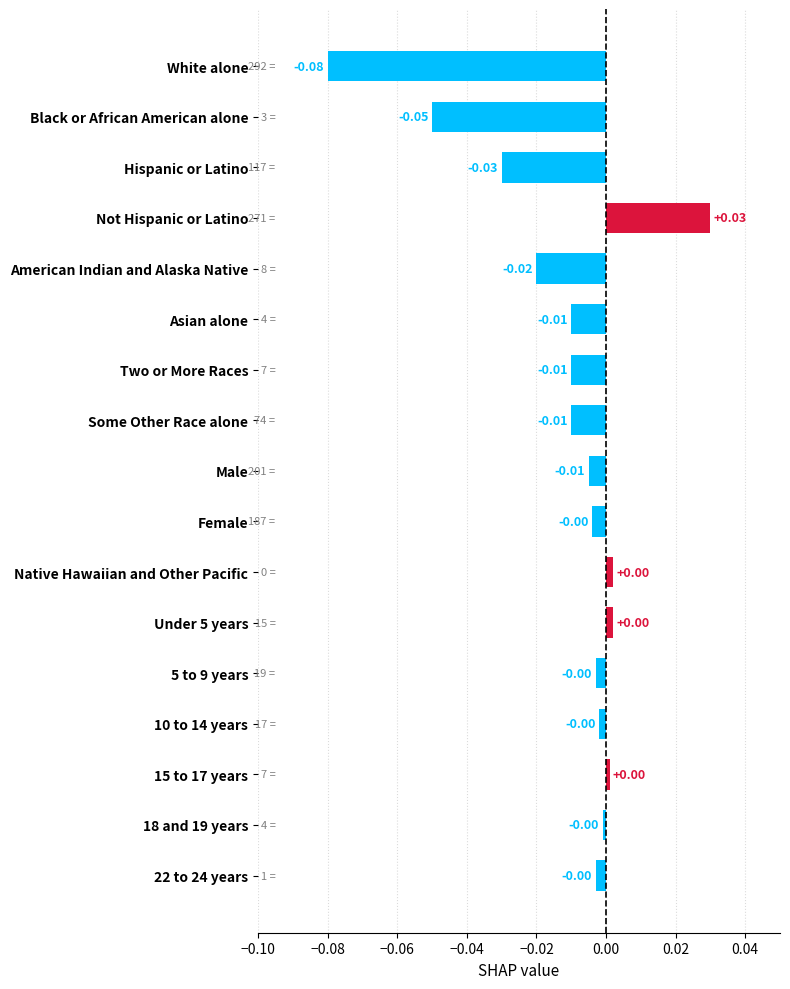

What is the label of the 7th bar from the bottom?

Native Hawaiian and Other Pacific